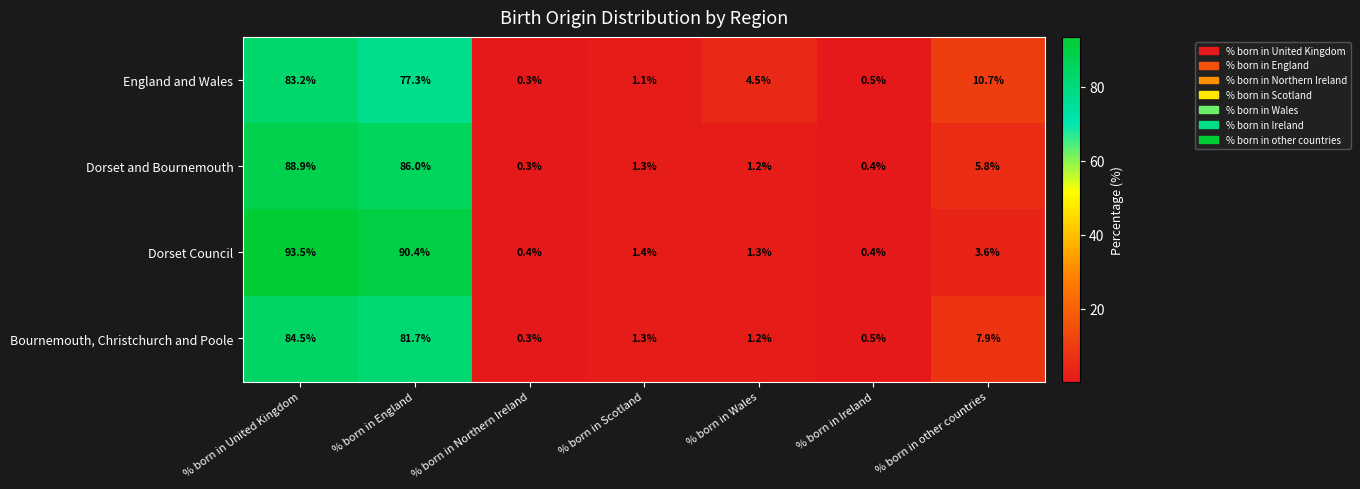

Where is Bournemouth, Christchurch and Poole nearest to the value 42?

% born in other countries